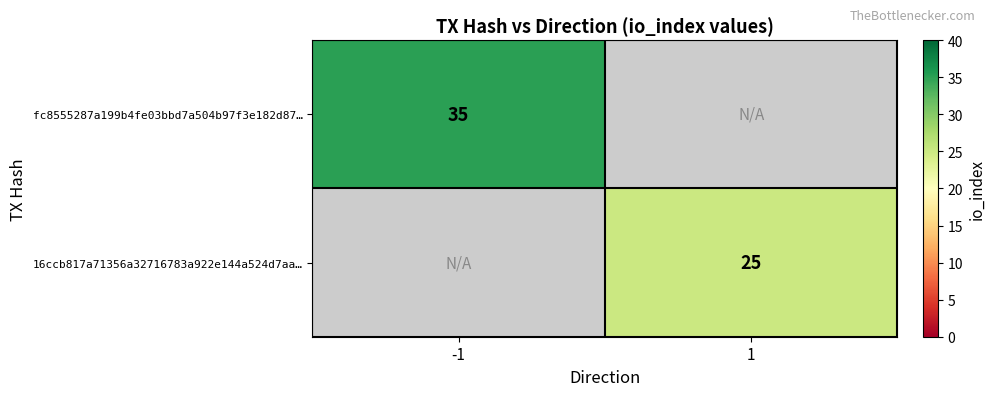

True or false: 16ccb817a71356a32716783a922e144a524d7aa… has a value of 25 at 1.

True